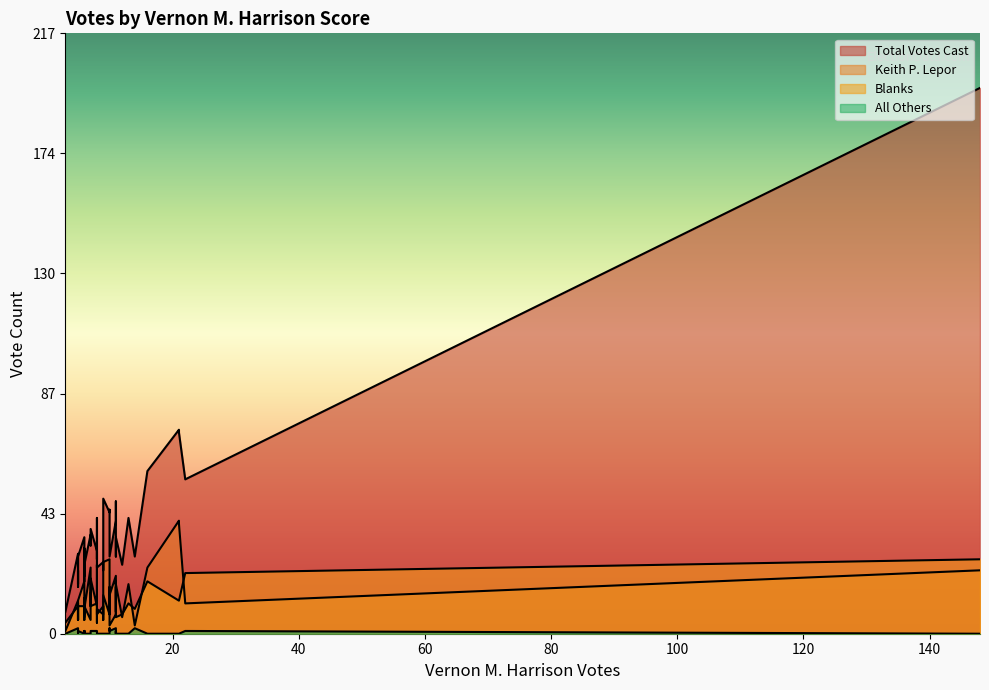

True or false: Keith P. Lepor and Total Votes Cast intersect in this chart.

False